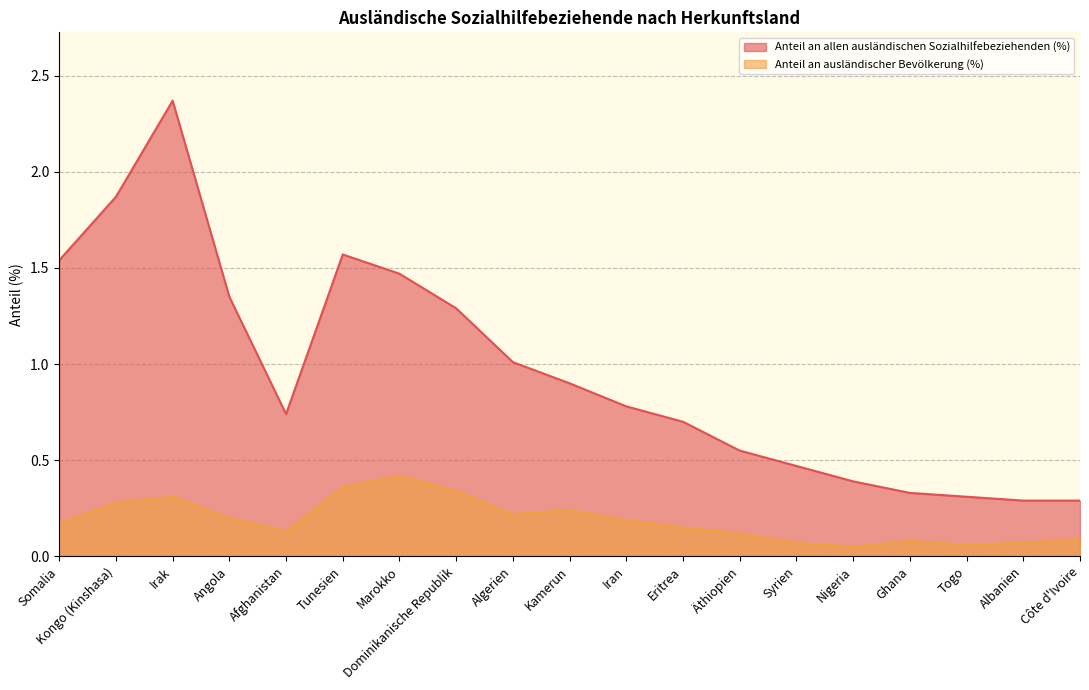

Rank the series by their average value, from lowest to highest.

Anteil an ausländischer Bevölkerung (%), Anteil an allen ausländischen Sozialhilfebeziehenden (%)